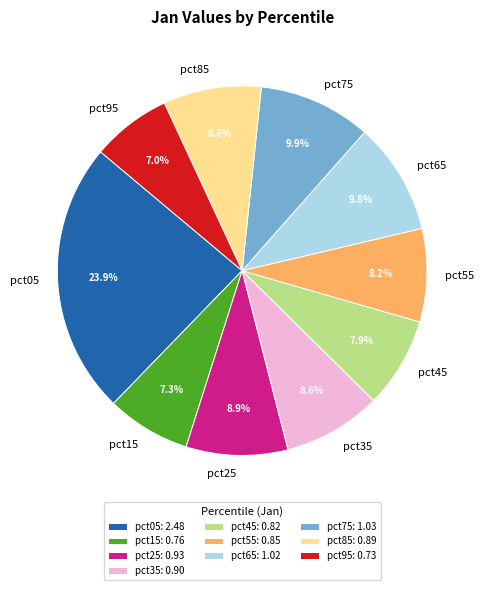

Which has a higher value, pct55 or pct05?

pct05